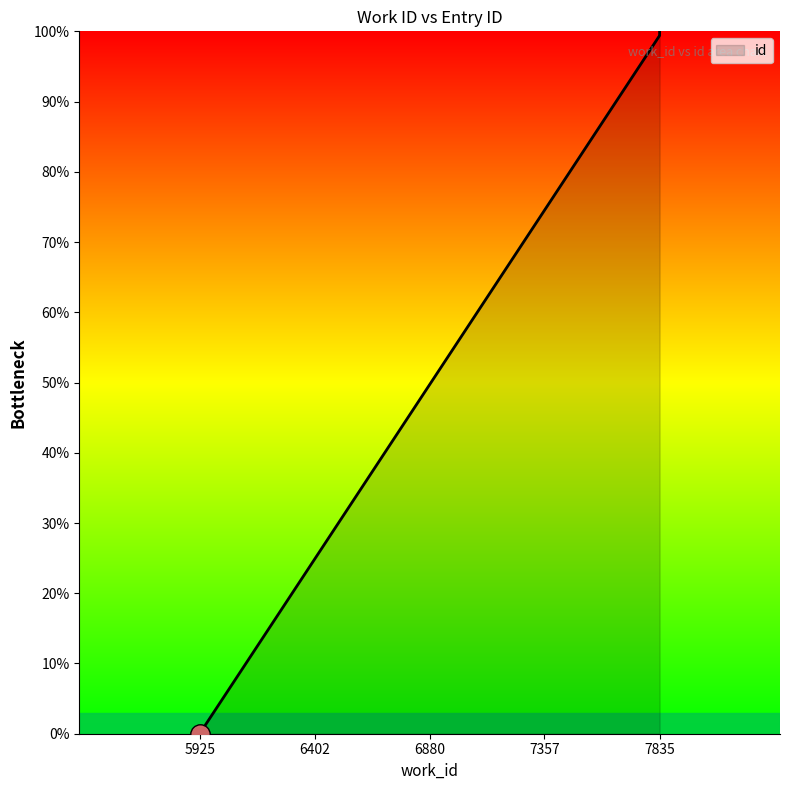

Is it true that the value at 7835 is 100.0?

True